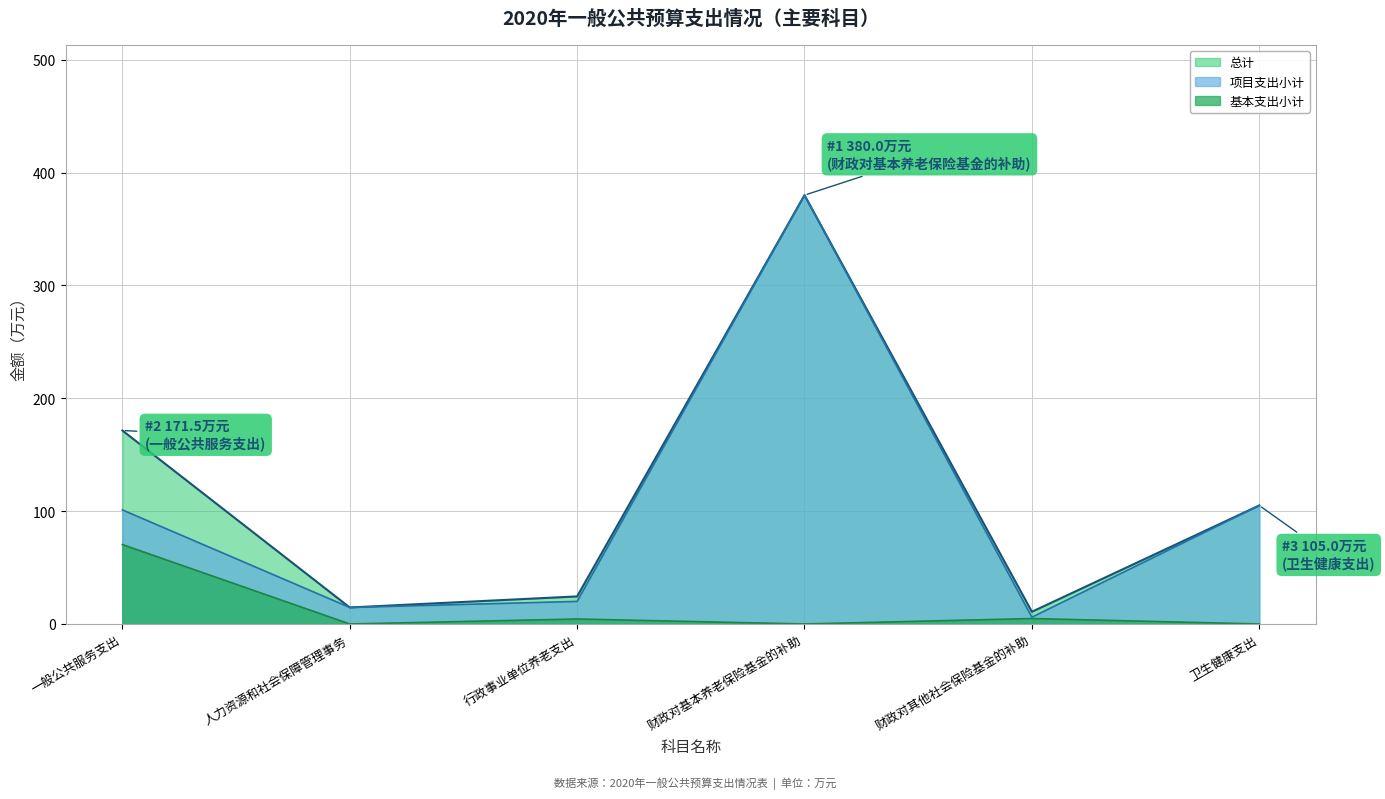

At which category does 基本支出小计 reach its first local peak?

行政事业单位养老支出